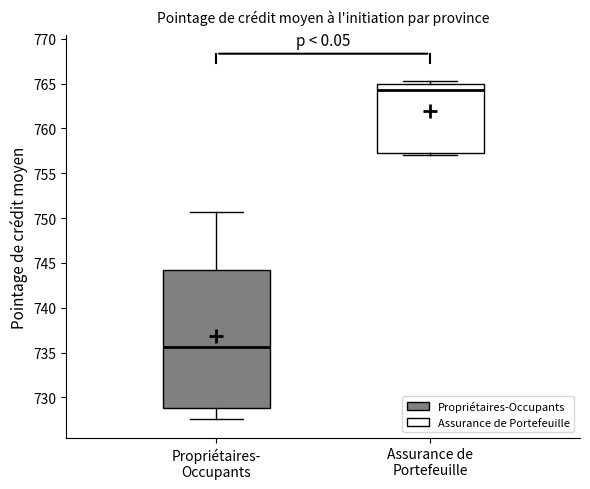

Reading left to right, transcribe this box plot: for each box, give where its median line is, the range the box spans, and where its two whiskers end, as read against the y-axis. The values are not printed on the chart, so give them approximately, as read against the axis.

Propriétaires- Occupants: median 735.5, box 729.0 to 744.0, whiskers 727.5 to 750.5
Assurance de Portefeuille: median 764.0, box 757.0 to 765.0, whiskers 757.0 (just below the box's lower edge) to 765.5